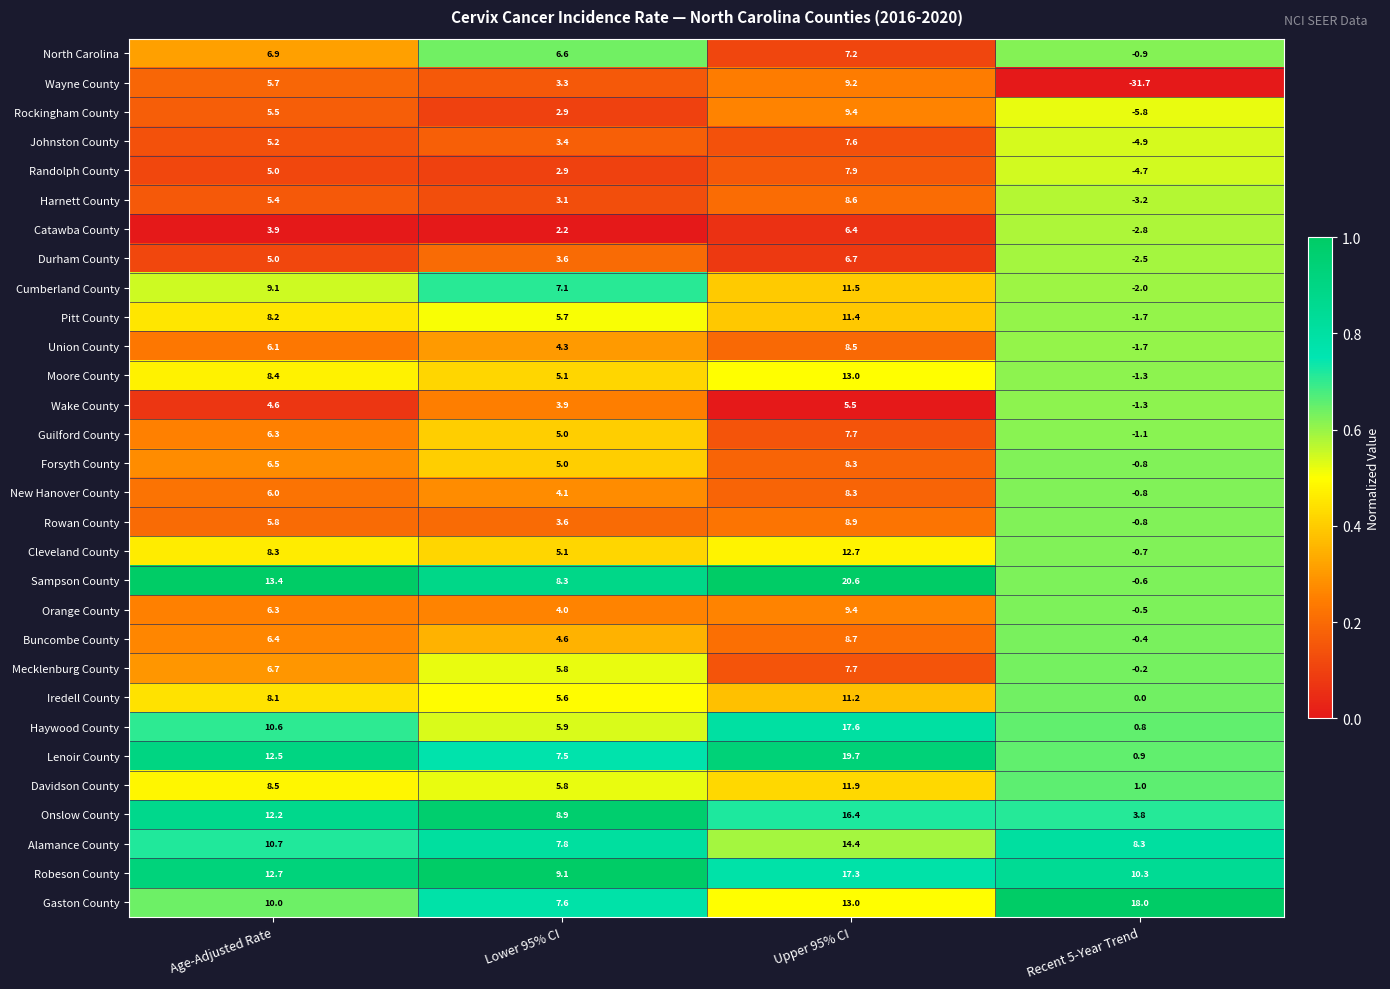

Rank the categories by Lenoir County value from lowest to highest.

Recent 5-Year Trend, Lower 95% CI, Age-Adjusted Rate, Upper 95% CI